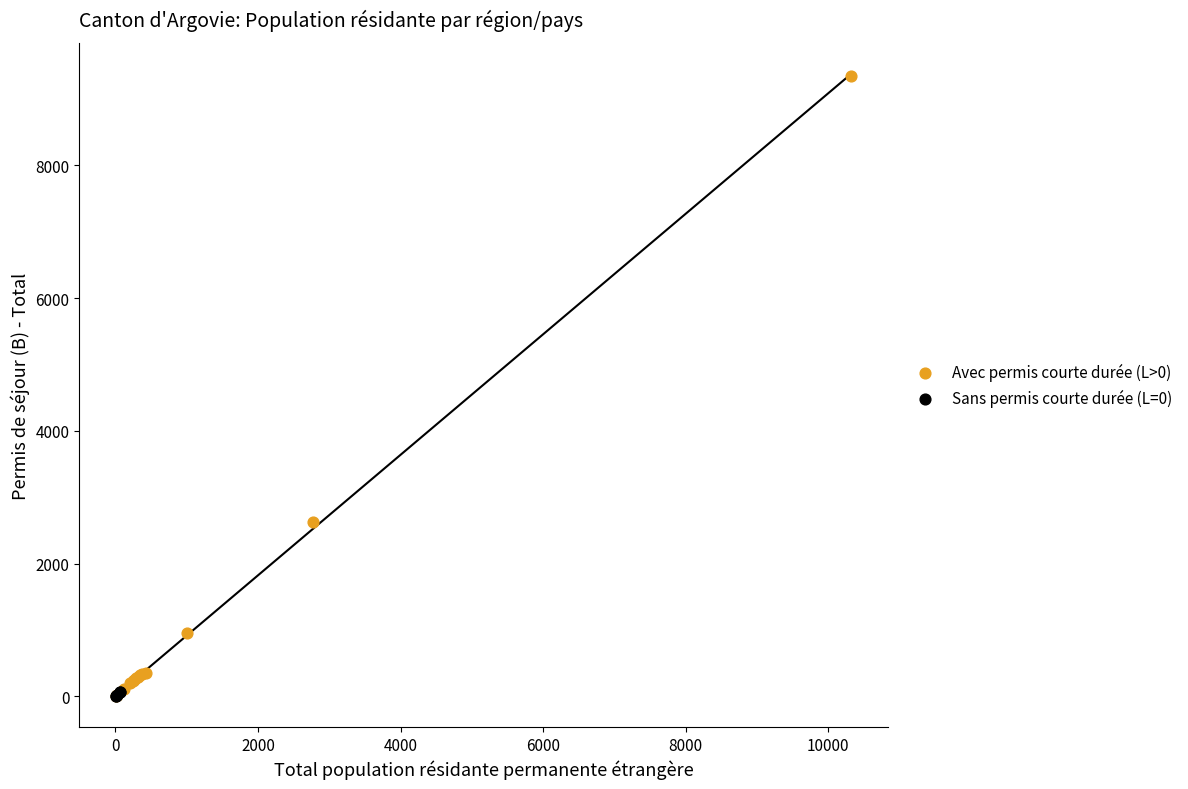

Which series contains the highest Y value?

Avec permis courte durée (L>0)